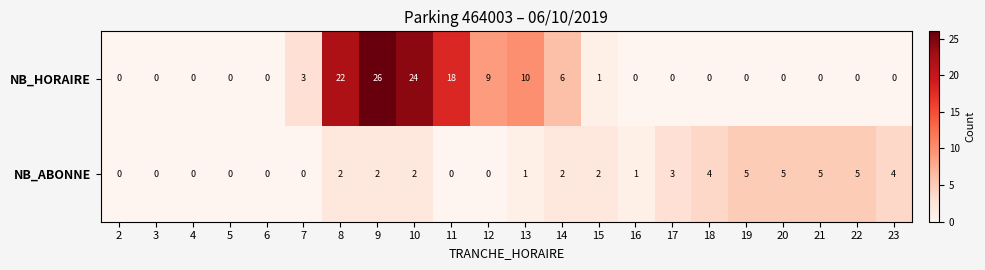

How many series are shown in this chart?

2